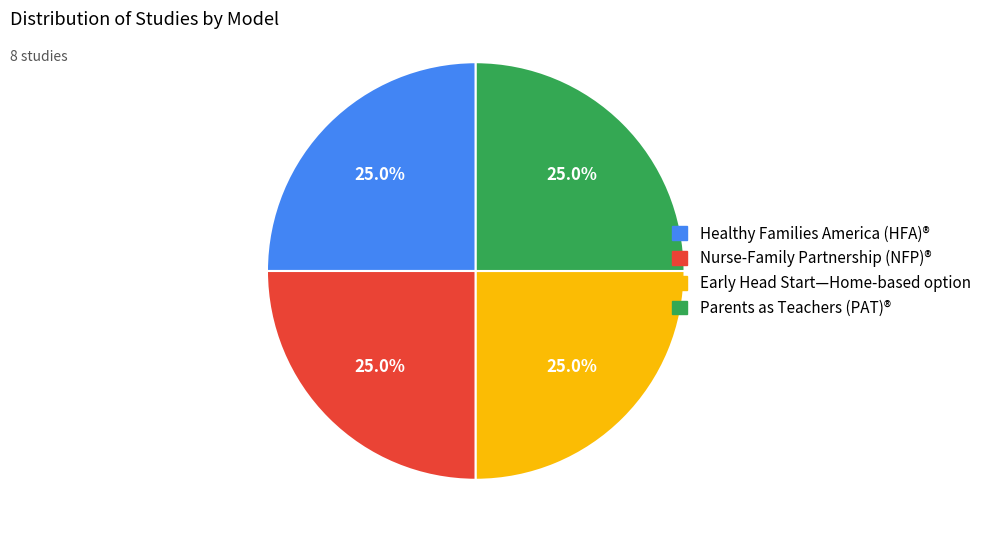

To the nearest percent, what is the difference between the largest and smallest slice percentages?

0%